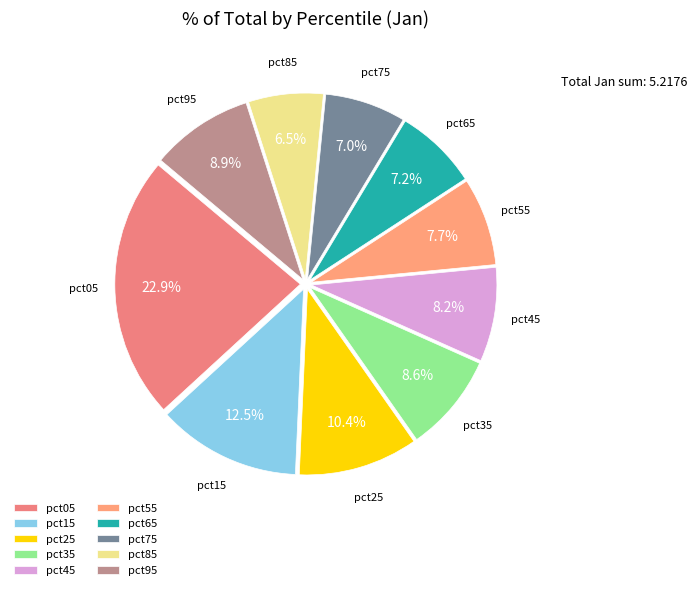

Count the number of slices in the pie.

10